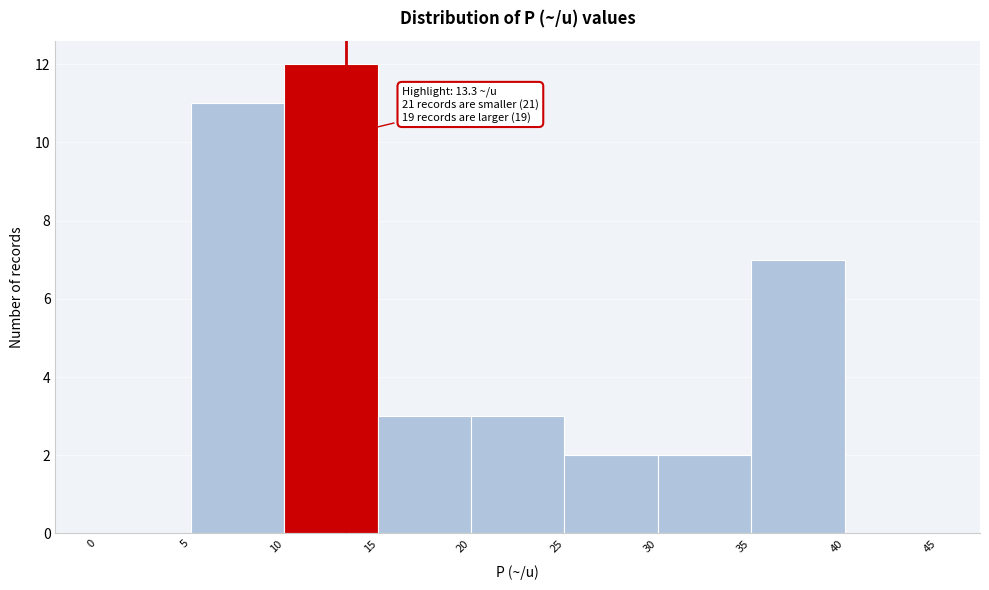

Over which range of the x-axis is the bar tallest?

10 to 15